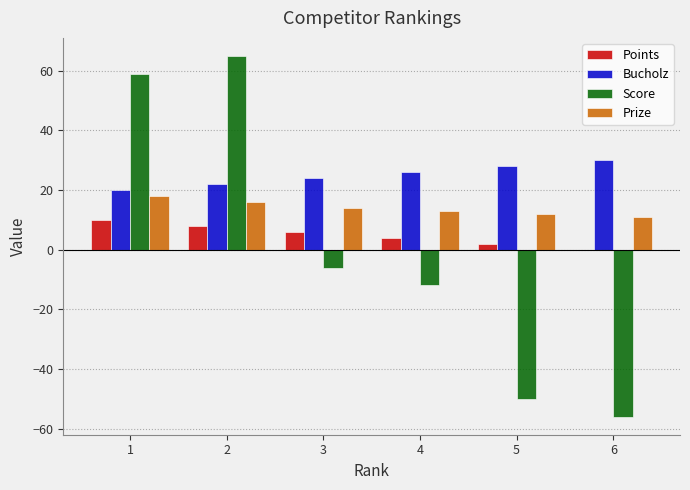

True or false: Score has a value of -19 at 4.

False